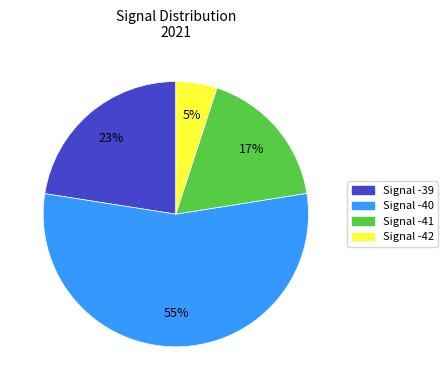

Which slice is the largest?

Signal -40